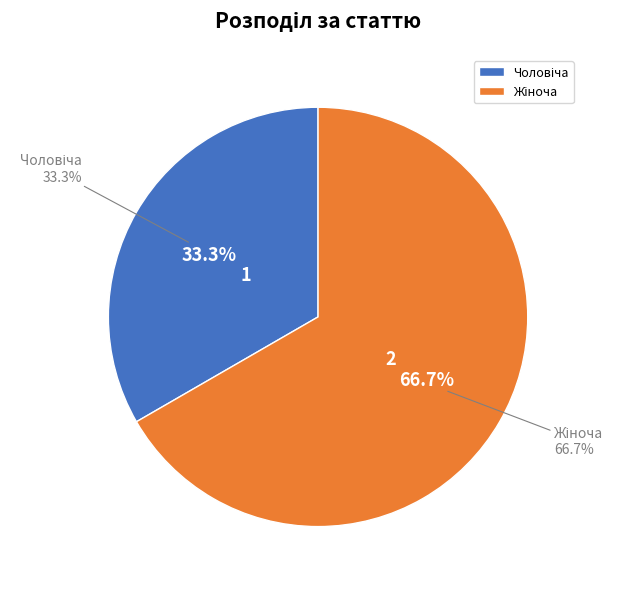

The Чоловіча slice represents 33% of the pie. True or false?

True